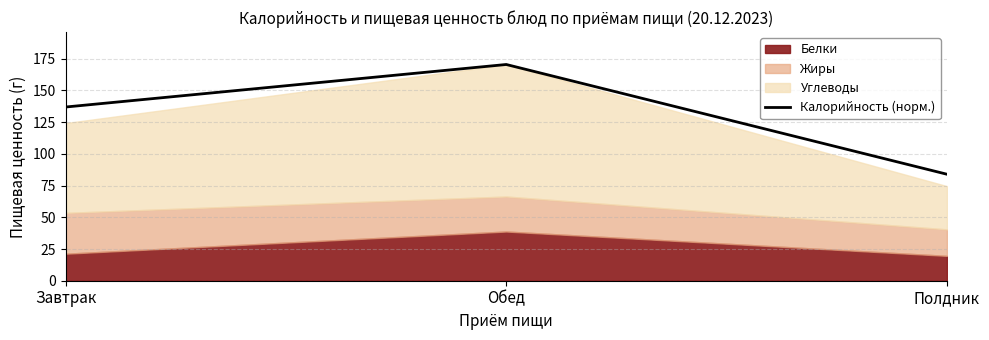

Between Завтрак and Полдник, which is larger?

Завтрак